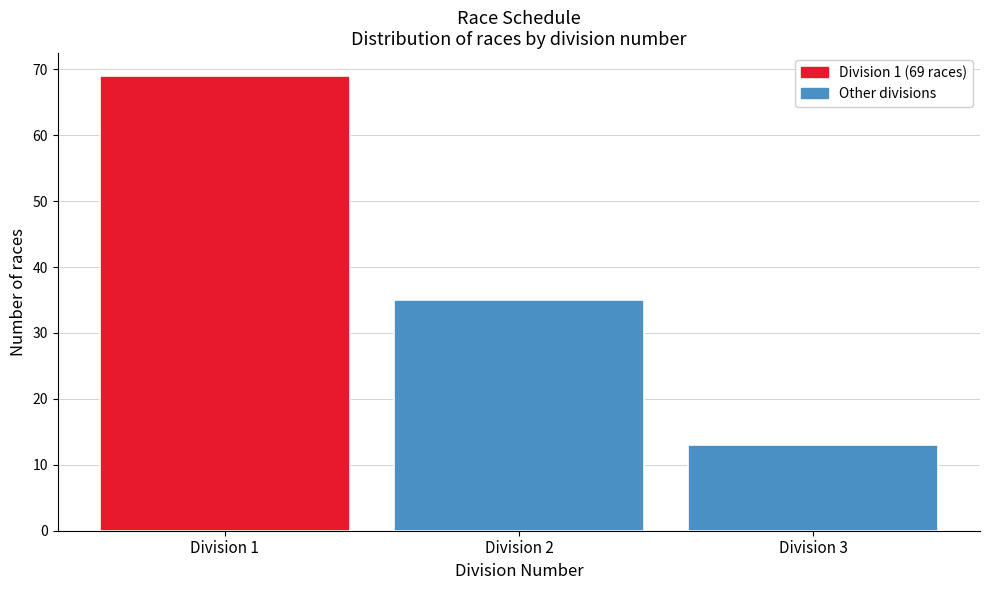

Which range on the x-axis has the tallest bar?

0.5 to 1.5